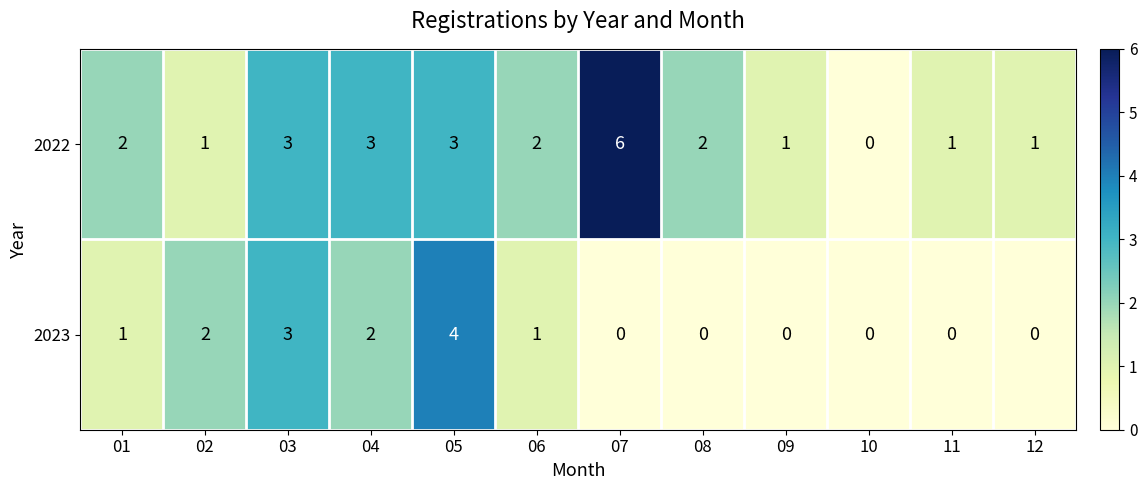

How many 2022 values are between 1 and 3?

10